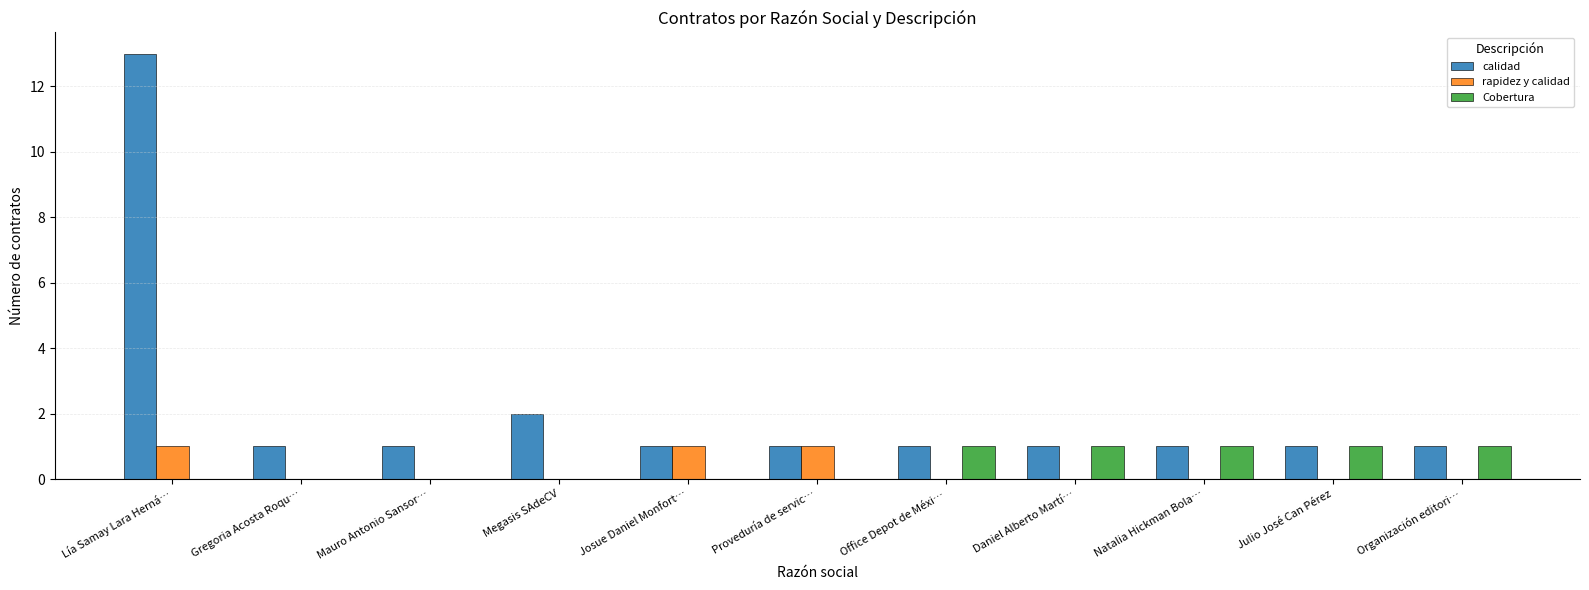

At which category is the sum across all series the highest?

Lía Samay Lara Herná…